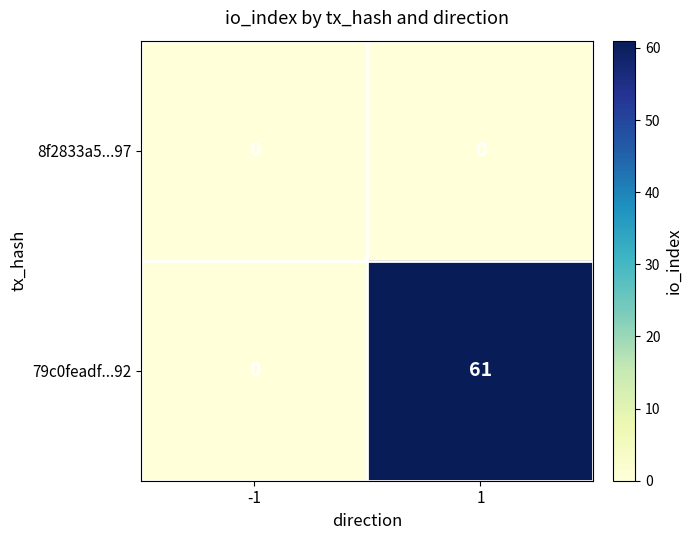

Reading left to right, what are all the values shown in this chart?

8f2833a5...97: 0	0
79c0feadf...92: 0	61